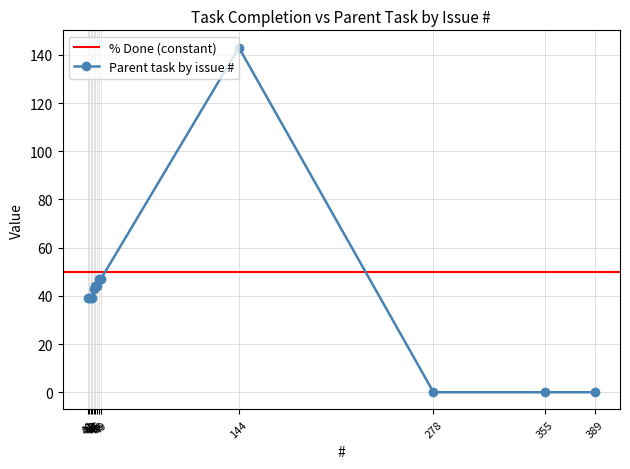

How many positive values are there?

10